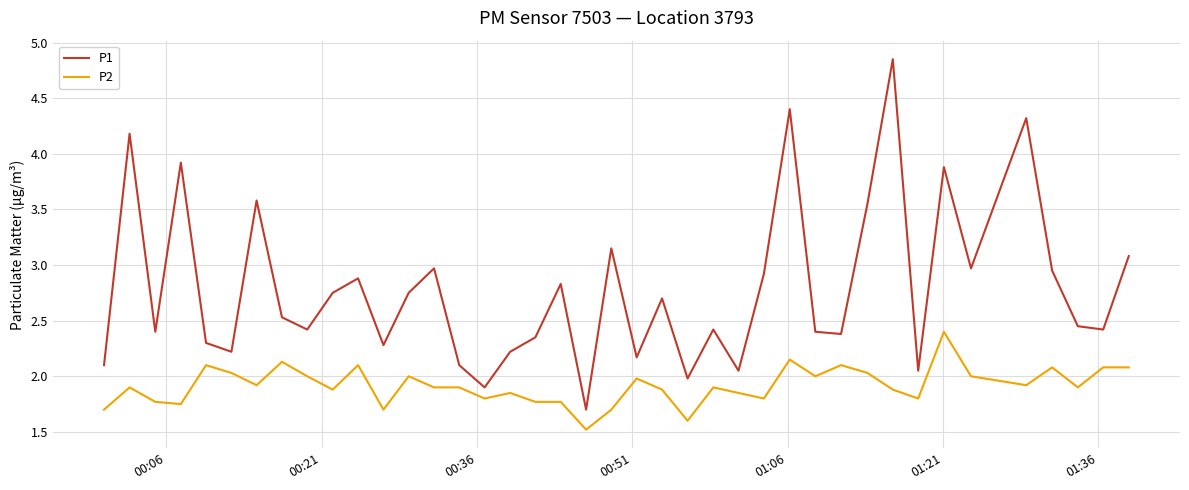

How many lines are shown in the chart?

2